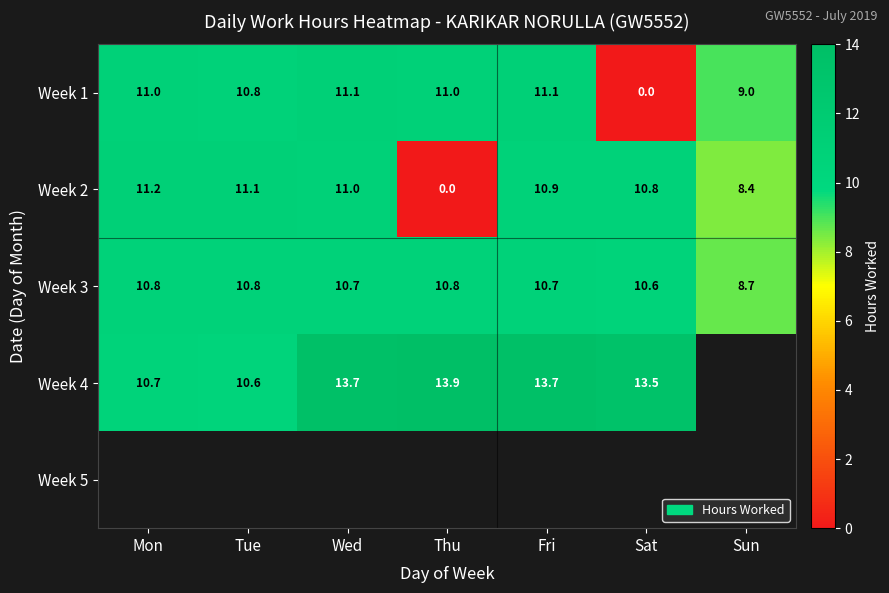

What is the average value of the Week 1 series?

9.1